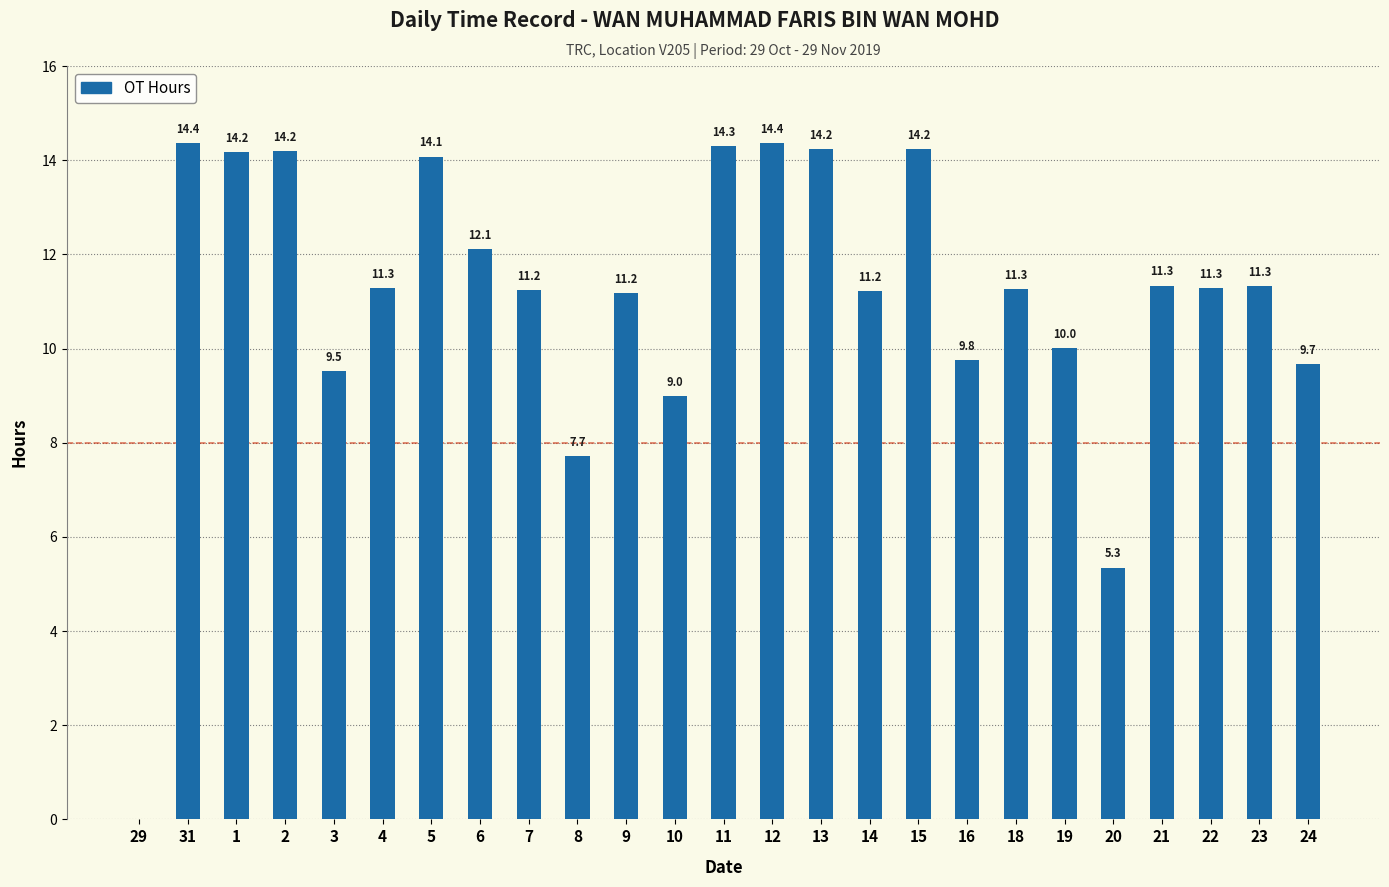

Is it true that the value at 6 is 4.0?

False